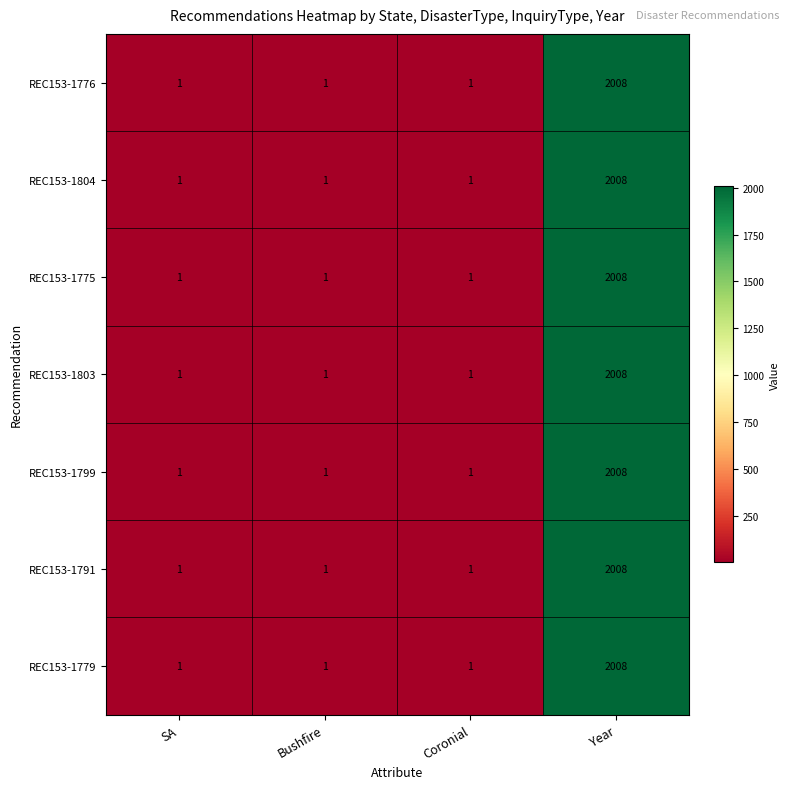

Reading left to right, transcribe all the data shown in this chart.

REC153-1776: 1	1	1	2008
REC153-1804: 1	1	1	2008
REC153-1775: 1	1	1	2008
REC153-1803: 1	1	1	2008
REC153-1799: 1	1	1	2008
REC153-1791: 1	1	1	2008
REC153-1779: 1	1	1	2008